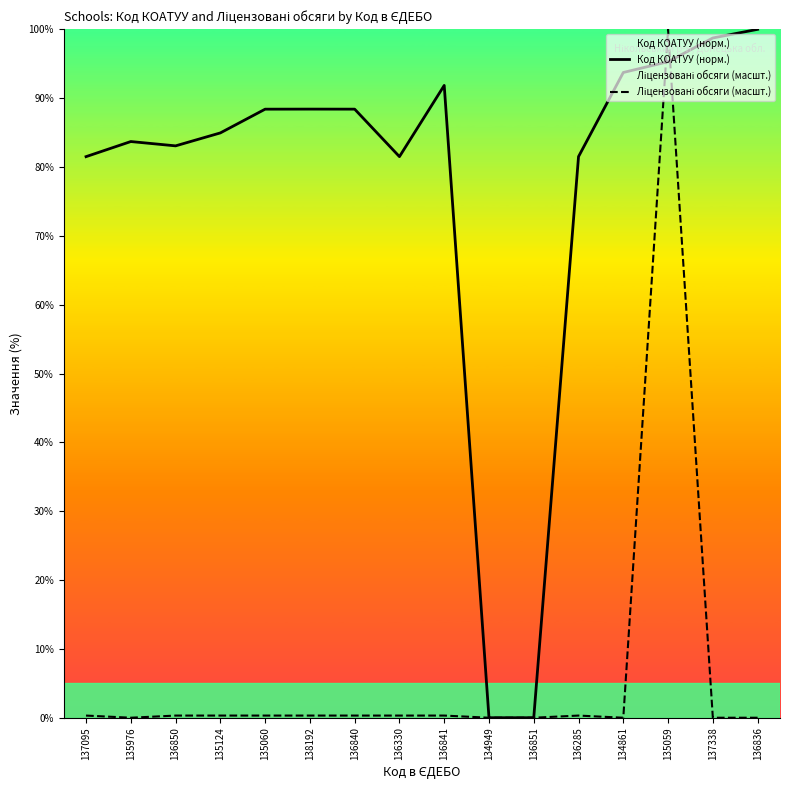

What is the difference between the maximum and second lowest values in the Ліцензовані обсяги (масшт.) series?

100.0